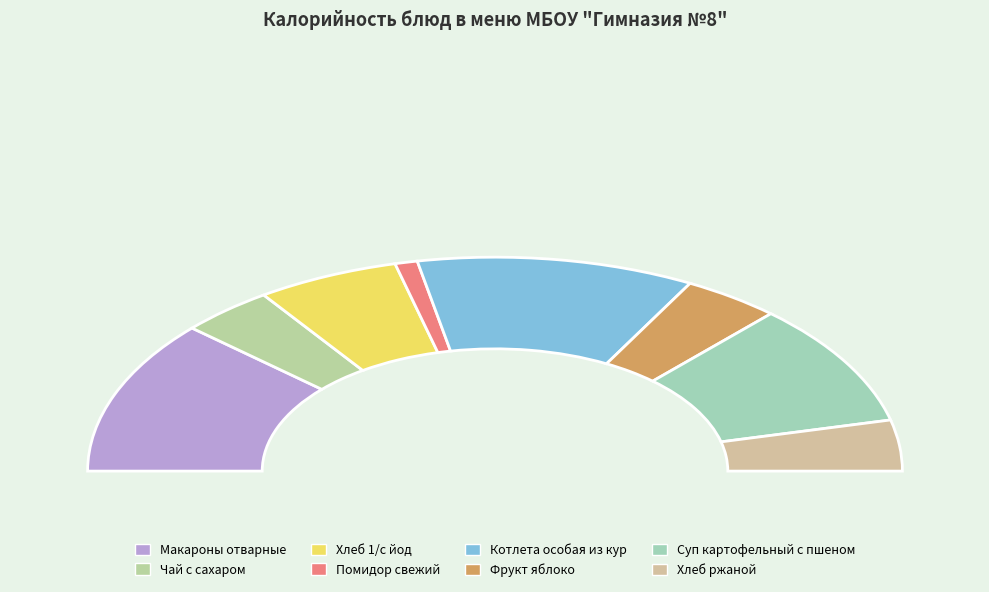

Approximately how many times larger is the value at Фрукт яблоко compared to Суп картофельный с пшеном?

0.4